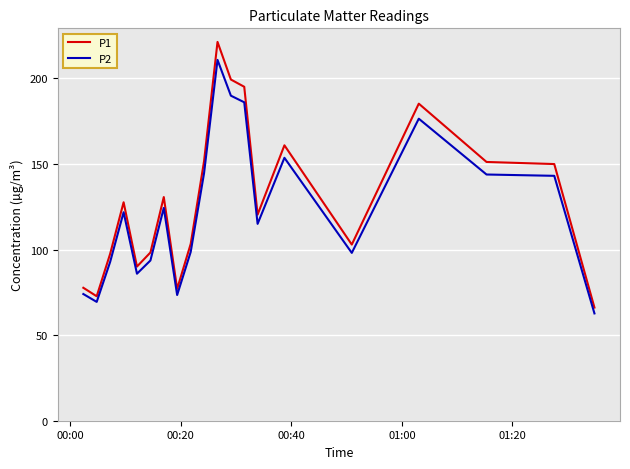

Which series has the largest total across all categories?

P1